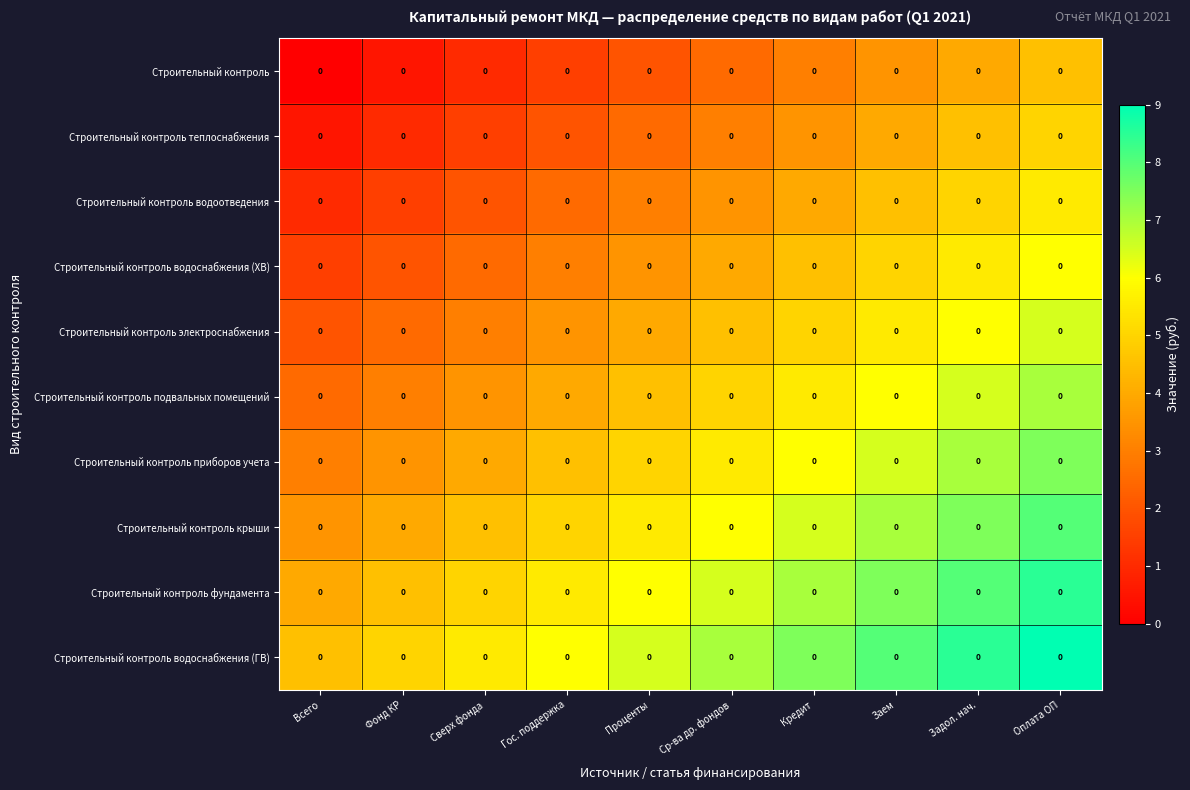

Which series has the largest total across all categories?

Строительный контроль водоснабжения (ГВ)